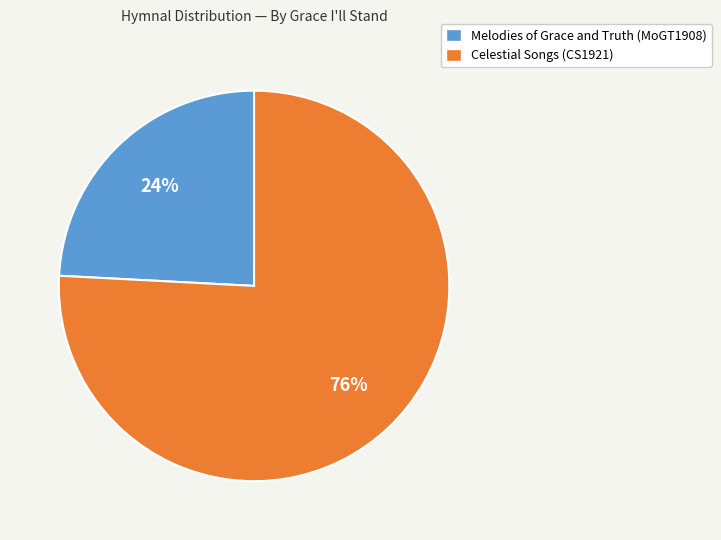

To the nearest percent, what percentage of the pie is Celestial Songs (CS1921)?

76%